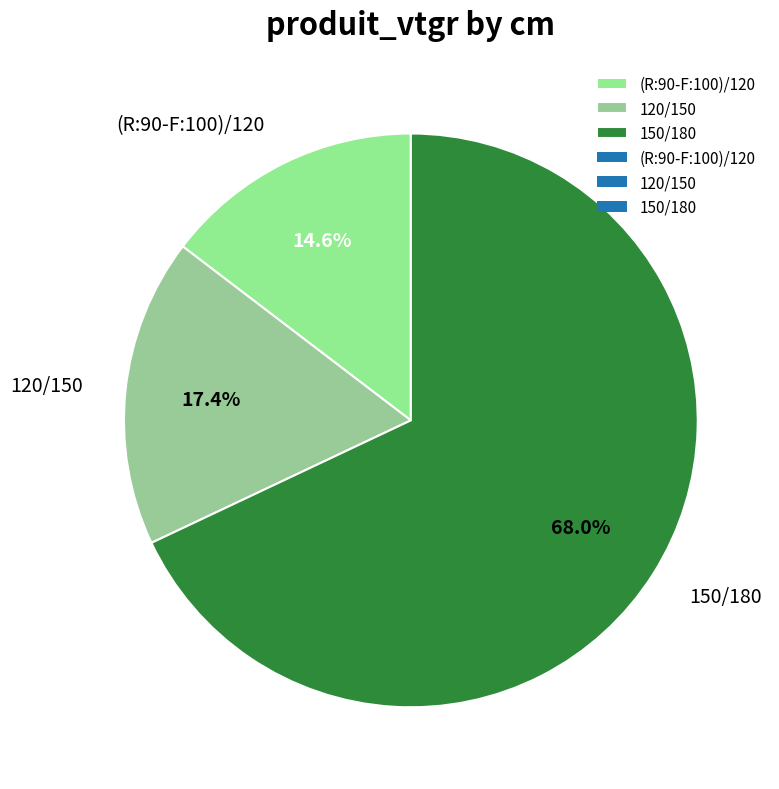

The 150/180 slice represents 68% of the pie. True or false?

True